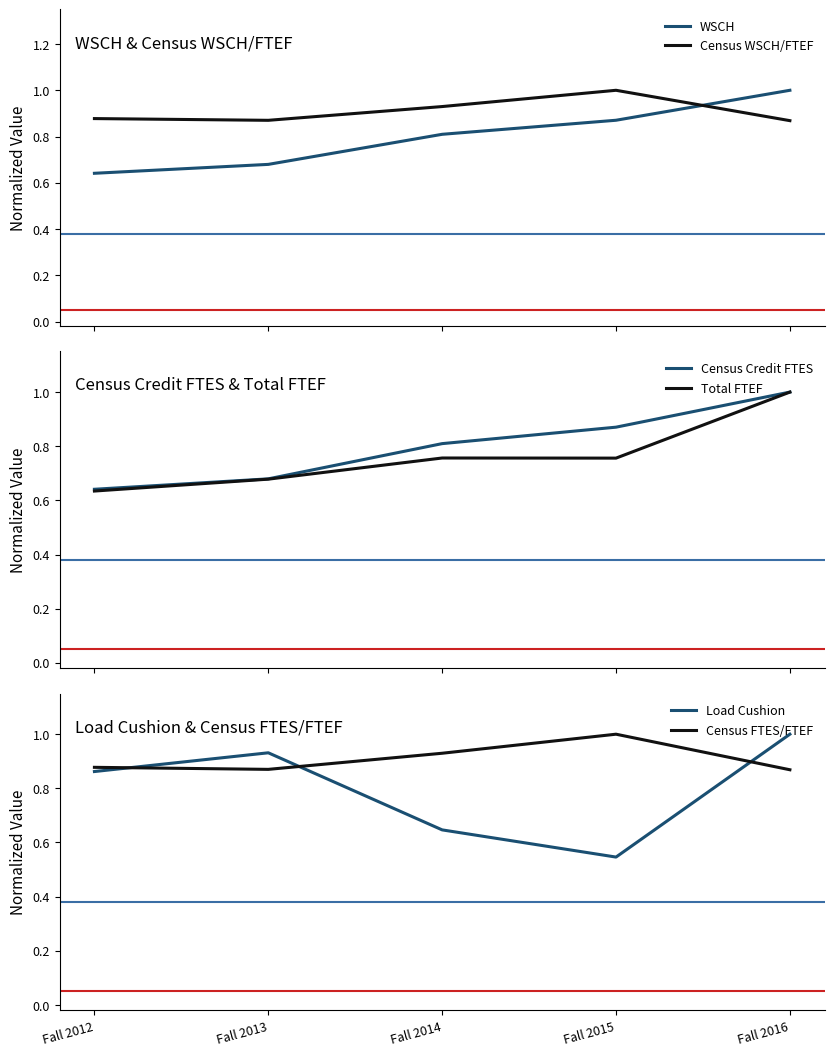

What is the difference between the Census Credit FTES values at Fall 2013 and Fall 2015?

0.2